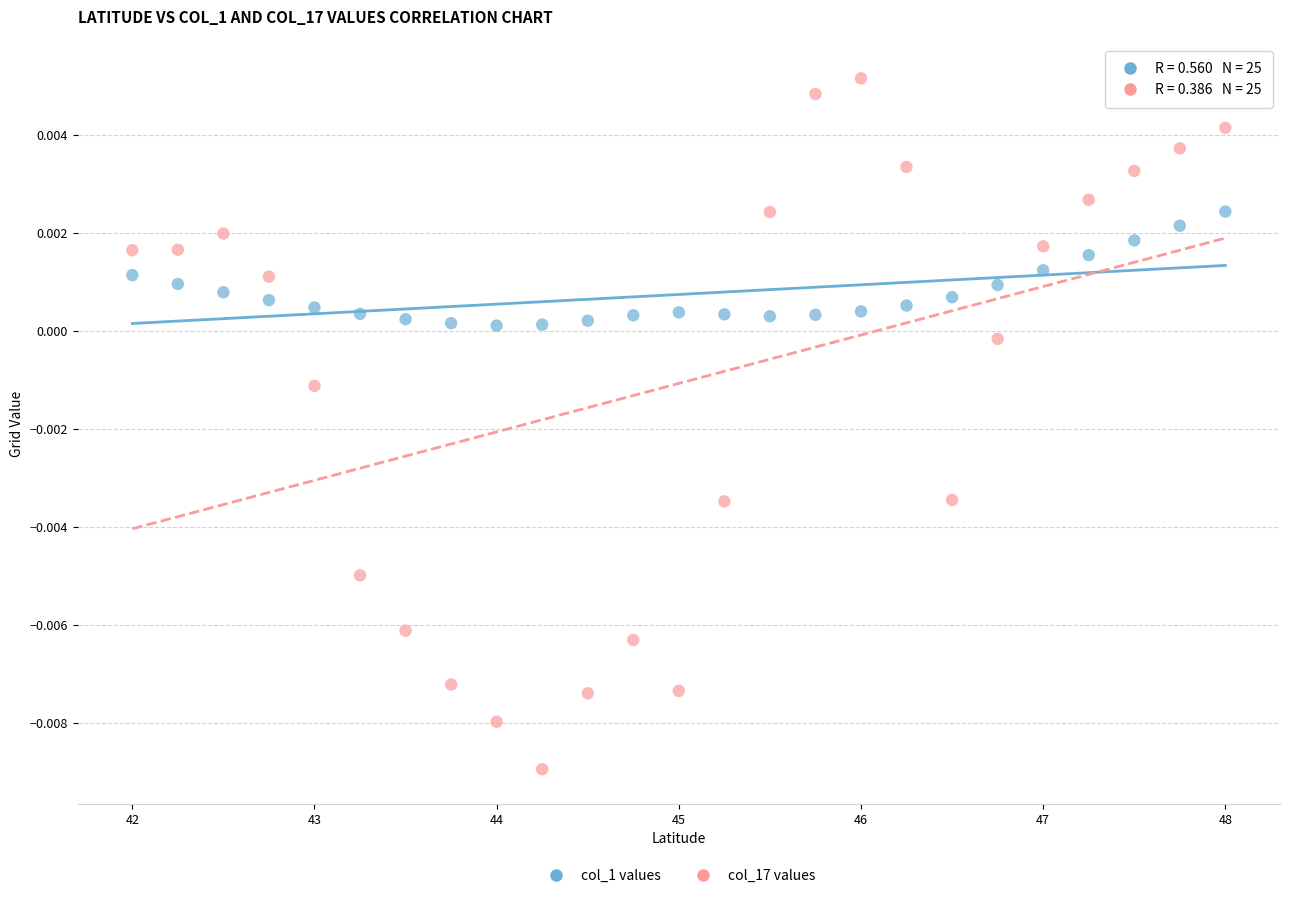

Which series contains the highest Y value?

col_17 values